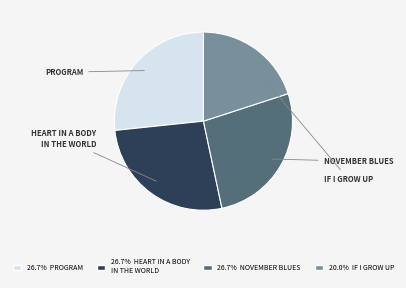

How many segments does this pie chart have?

4